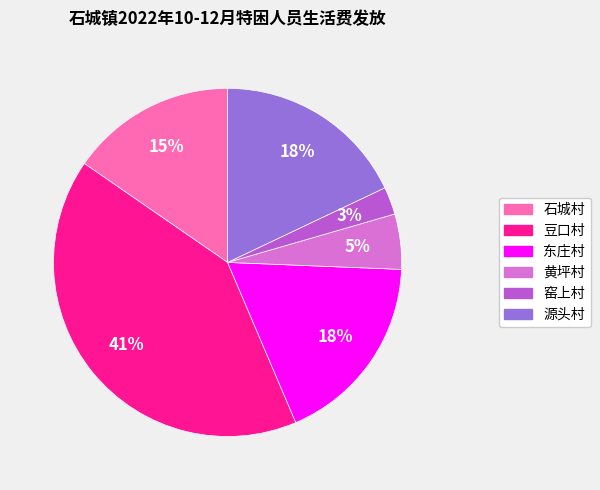

Between 豆口村 and 东庄村, which is larger?

豆口村